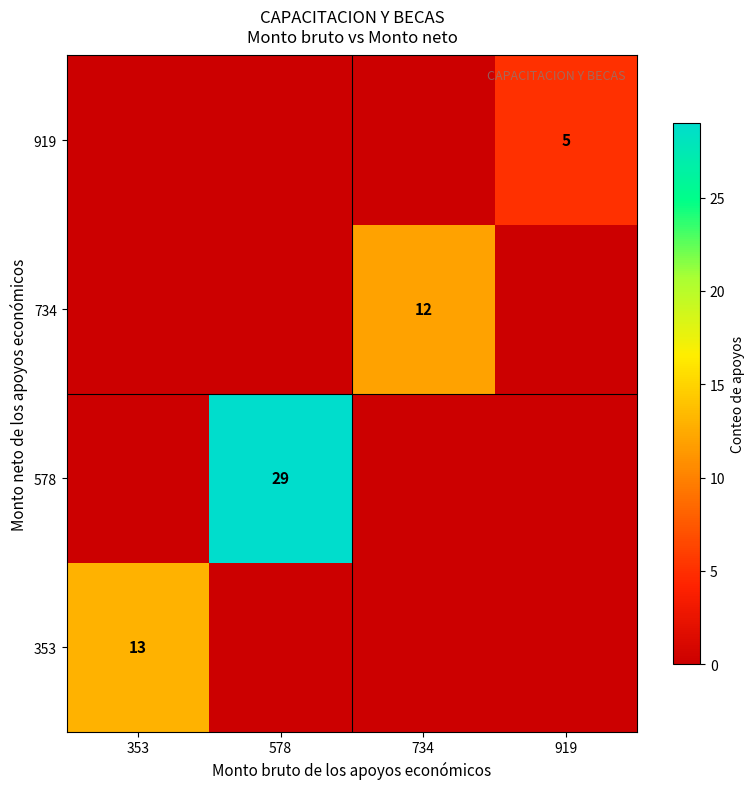

Count the number of data series in this chart.

4